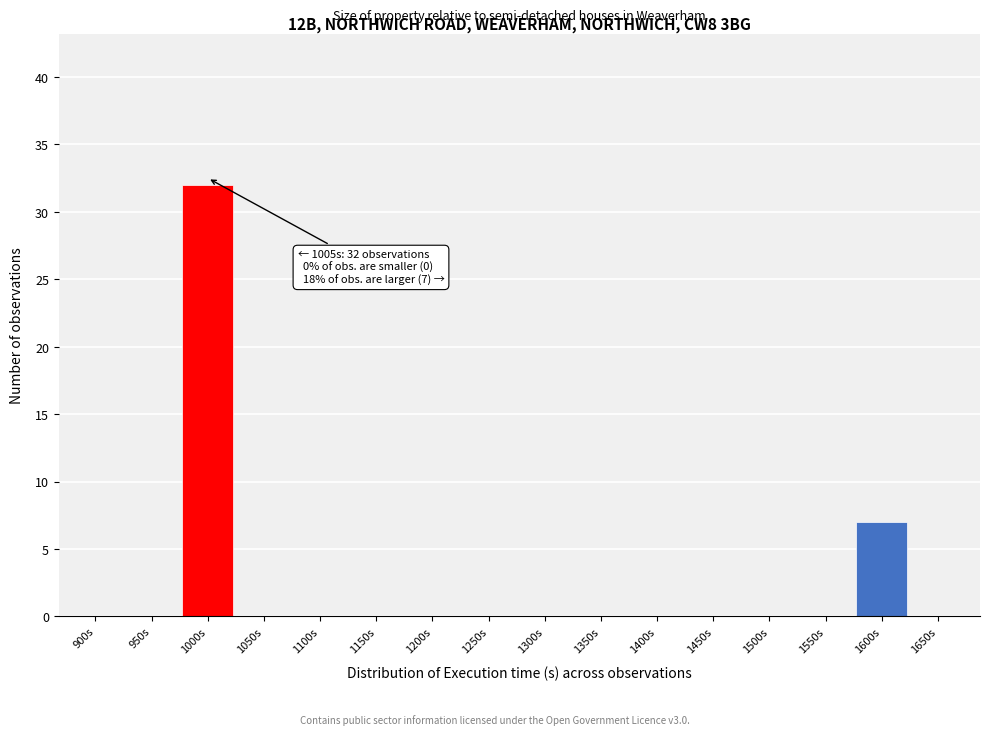

Reading left to right, list all the values displayed in this chart.

900s=0	950s=0	1000s=32	1050s=0	1100s=0	1150s=0	1200s=0	1250s=0	1300s=0	1350s=0	1400s=0	1450s=0	1500s=0	1550s=0	1600s=7	1650s=0